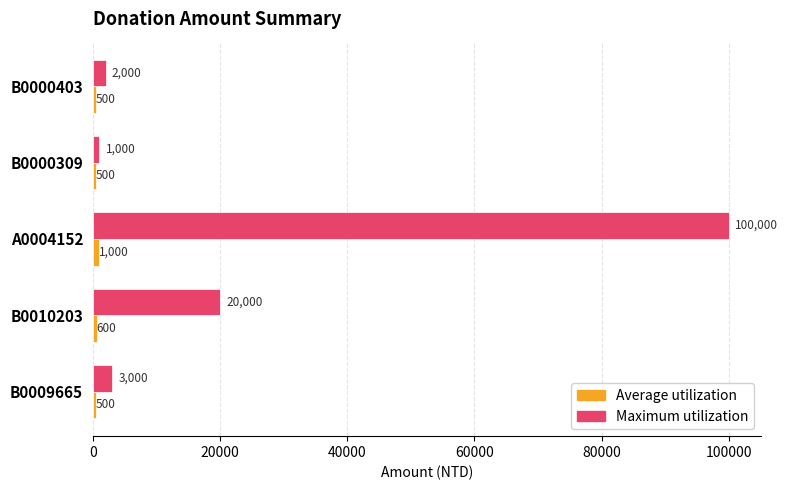

At which label is Maximum utilization closest to 50500?

B0010203